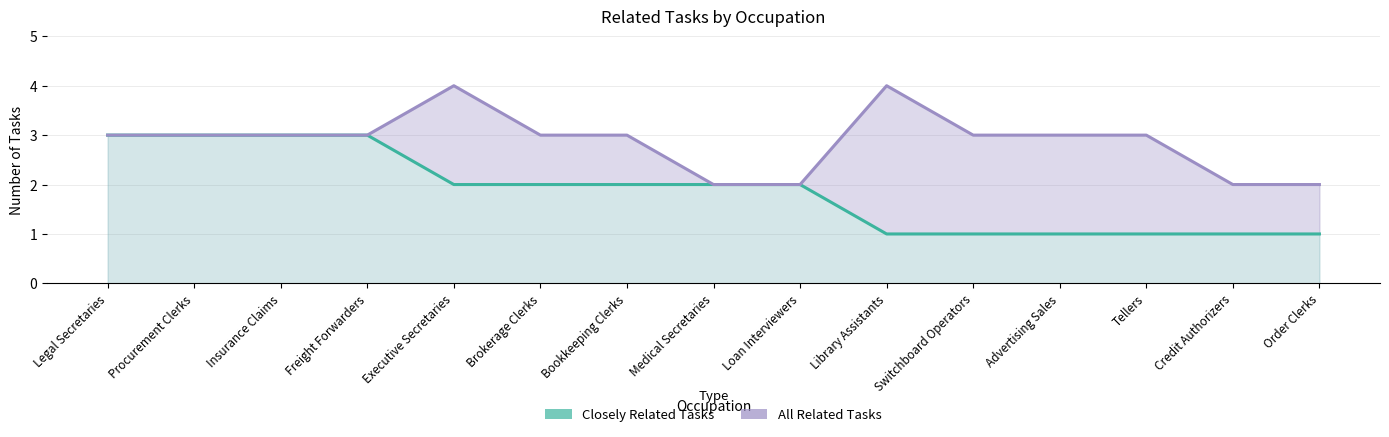

How many data points in Closely Related Tasks are less than 2?

6